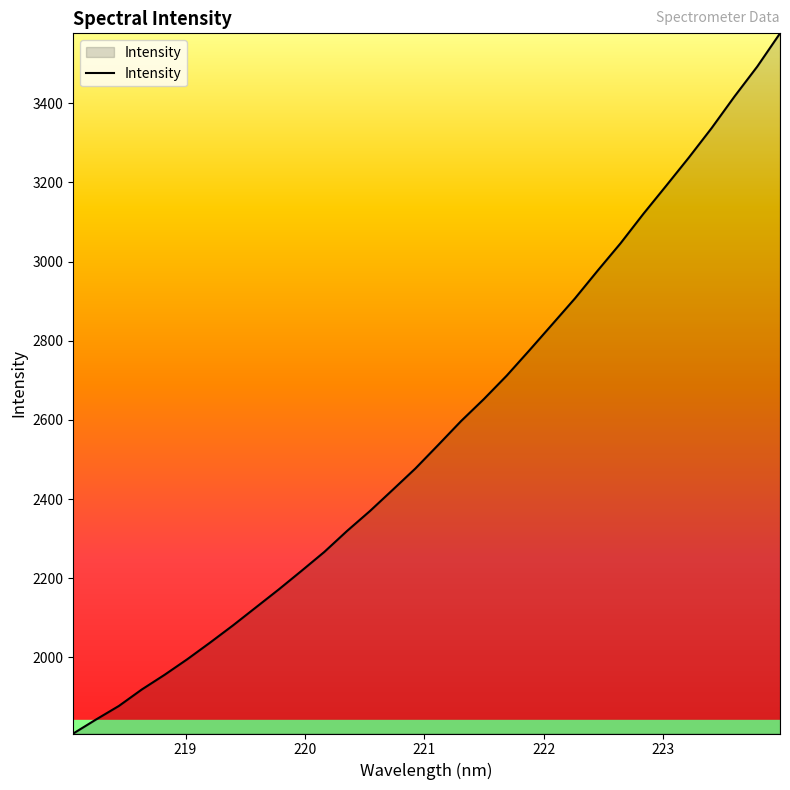

What is the difference between the maximum and minimum values?

1768.9